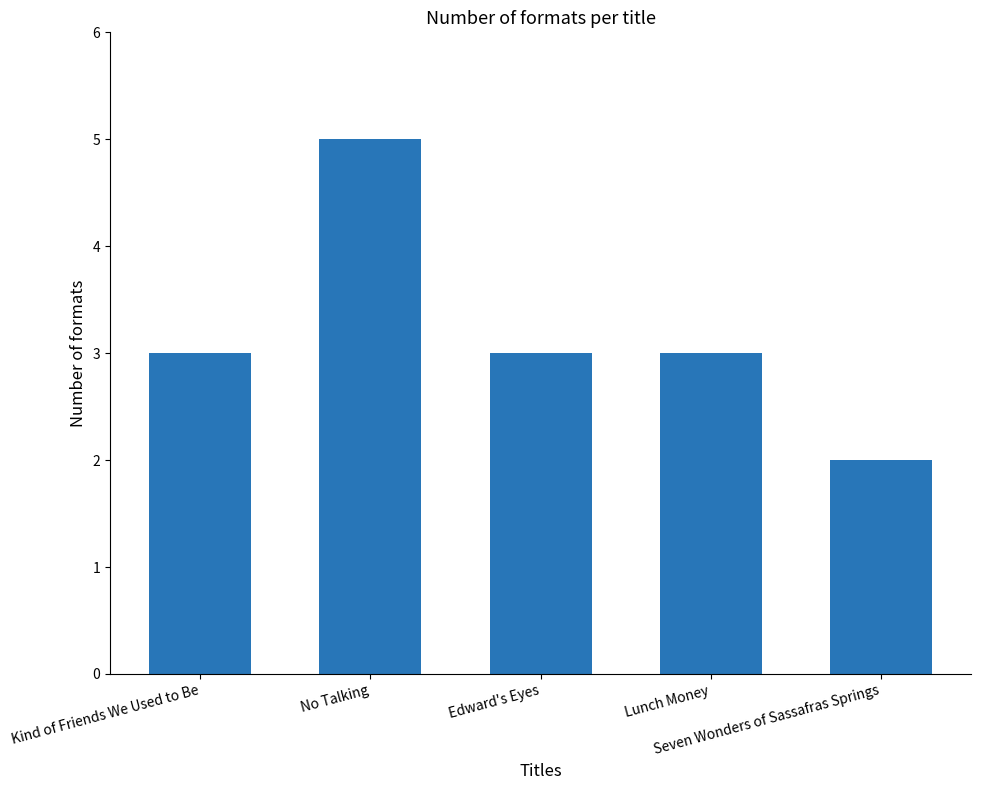

What is the average value?

3